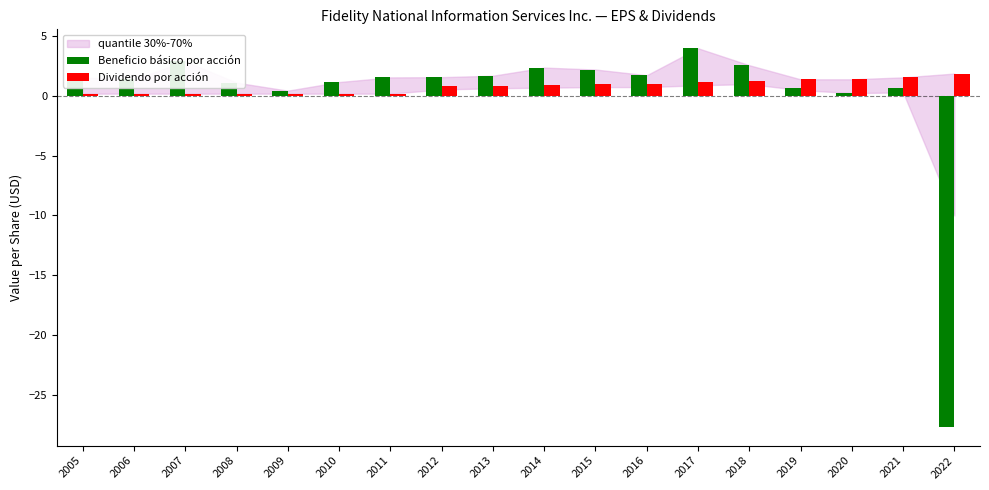

What is the average value of the Dividendo por acción series?

0.8